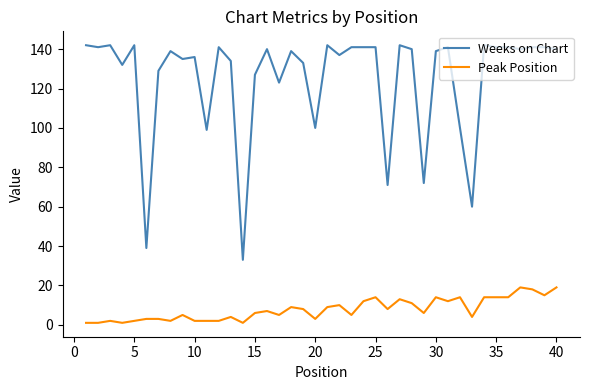

What is the greatest value displayed?

142